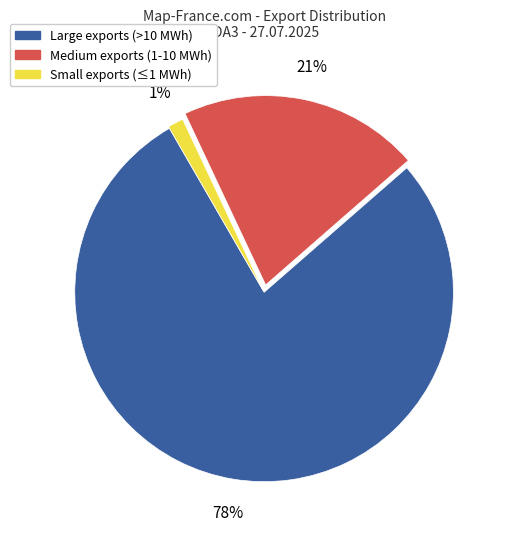

To the nearest percent, what is the average slice percentage?

33%